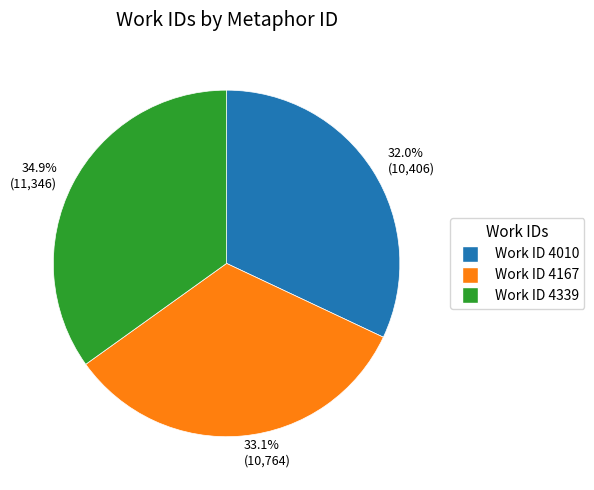

Which category has the smallest portion of the pie?

32.0% (10,406)